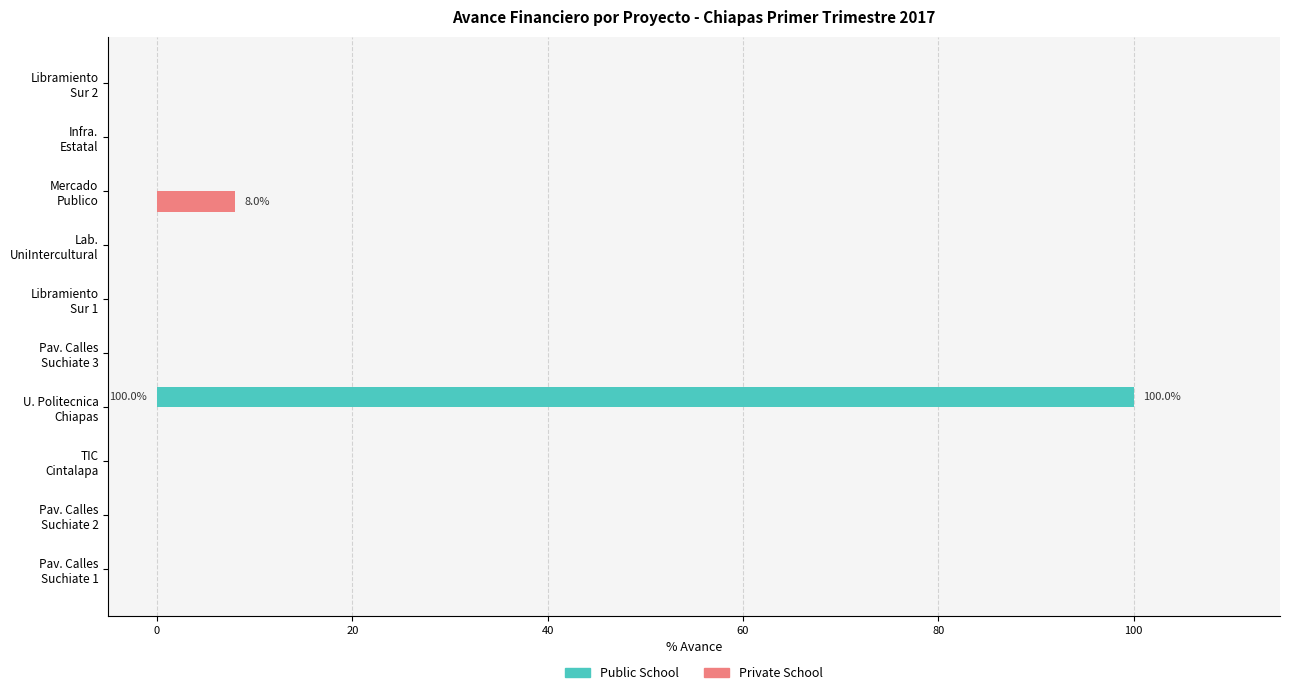

How many data points does each series have?

10